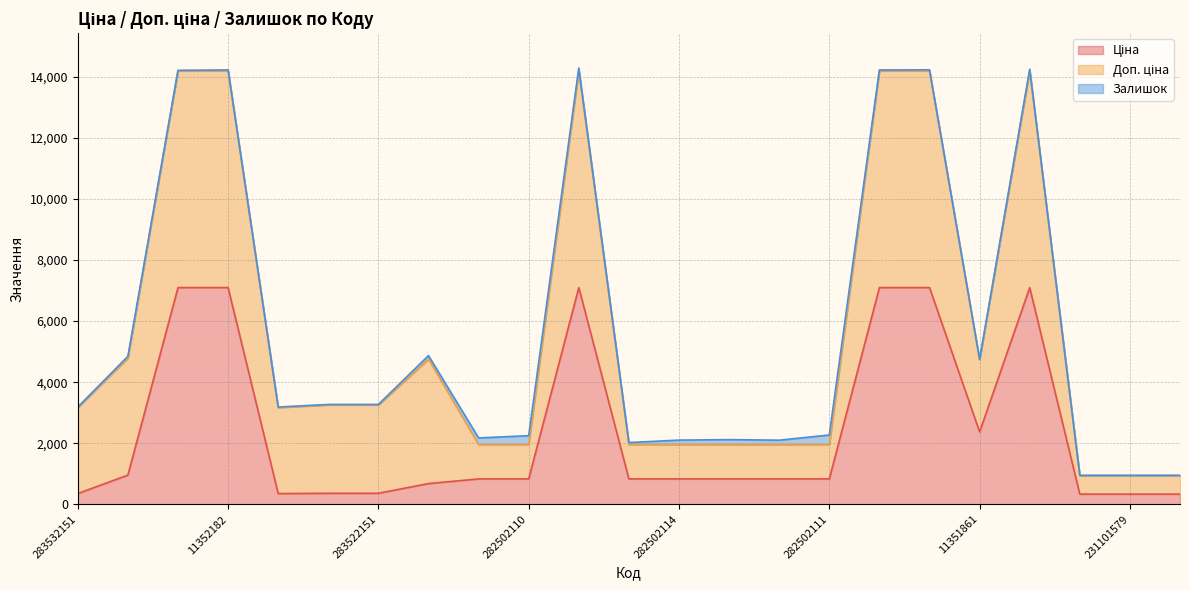

What is the spread (max minus min) of values at 282502115?

1065.0